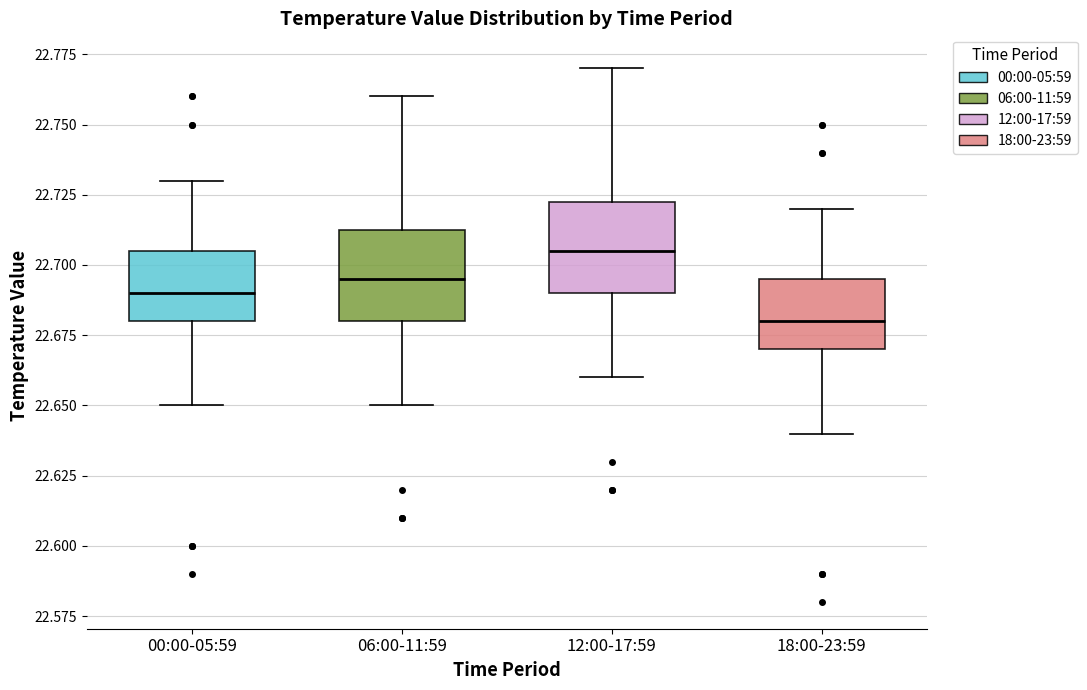

Which box's median line is the highest?

12:00-17:59